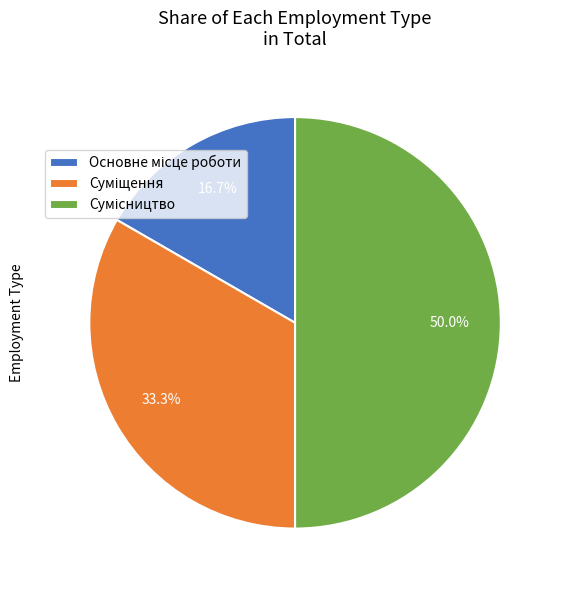

What percentage is the Сумісництво slice, to the nearest percent?

50%